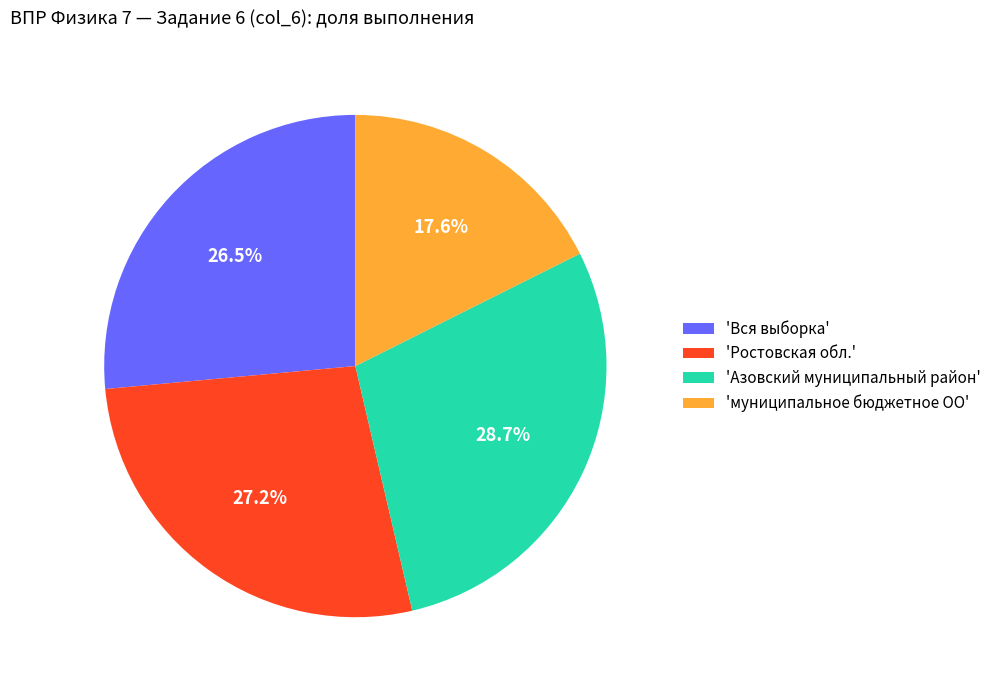

Between 'Азовский муниципальный район' and 'муниципальное бюджетное ОО', which is larger?

'Азовский муниципальный район'